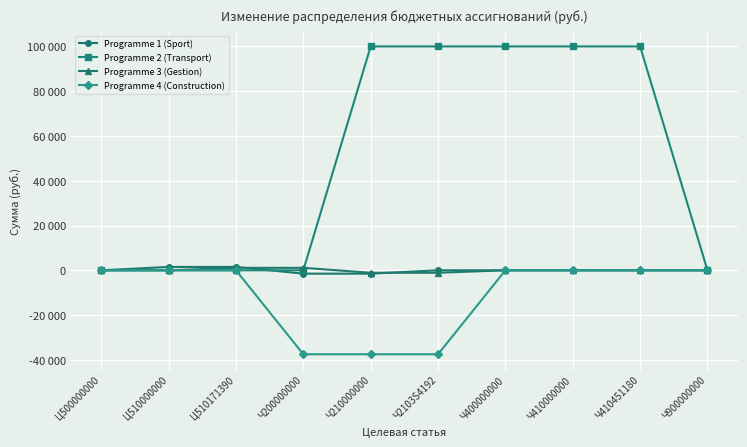

Between Ц510000000 and Ч410000000, which is larger?

Ц510000000